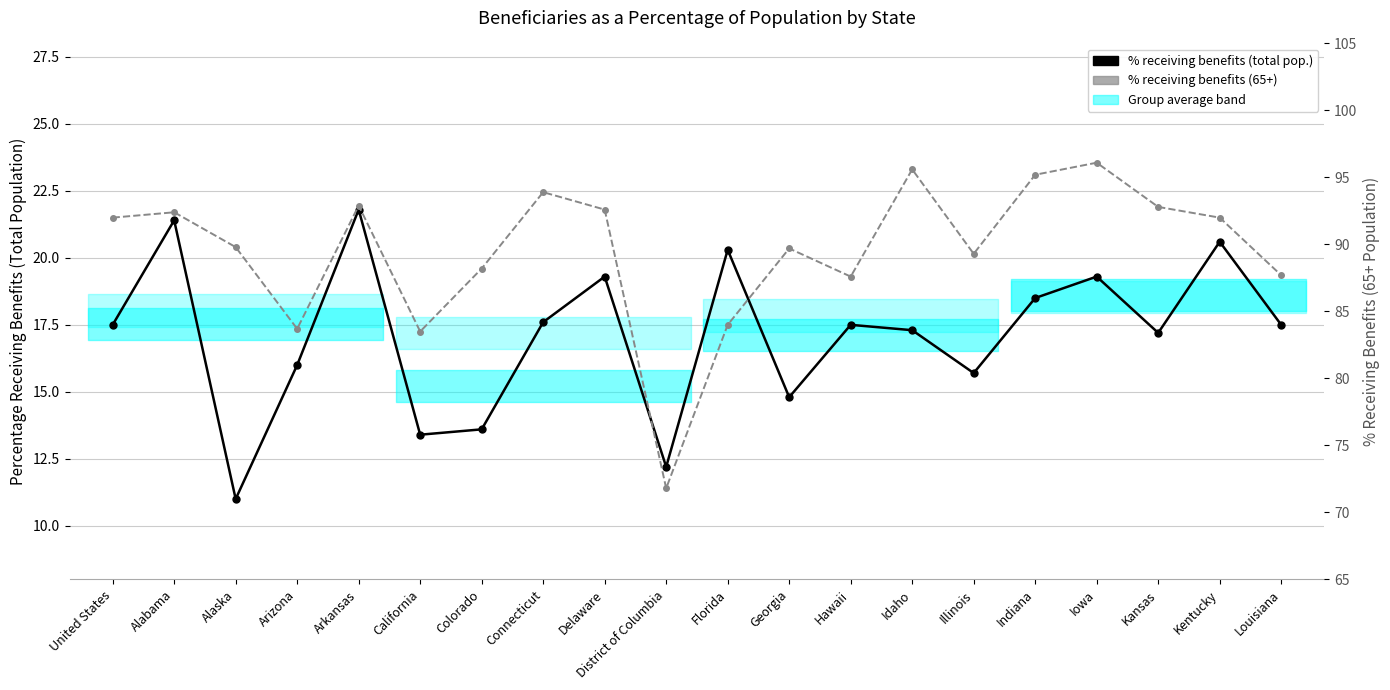

What is the sum of all % receiving benefits (total pop.) values?

342.5